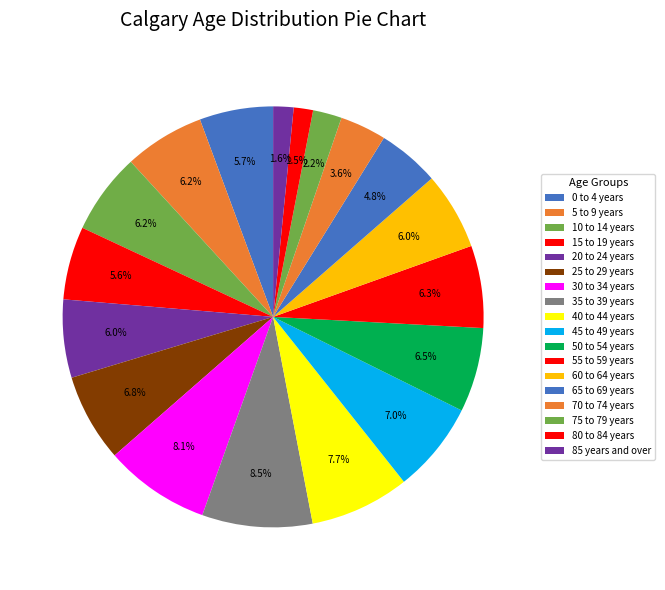

Count the number of slices in the pie.

18